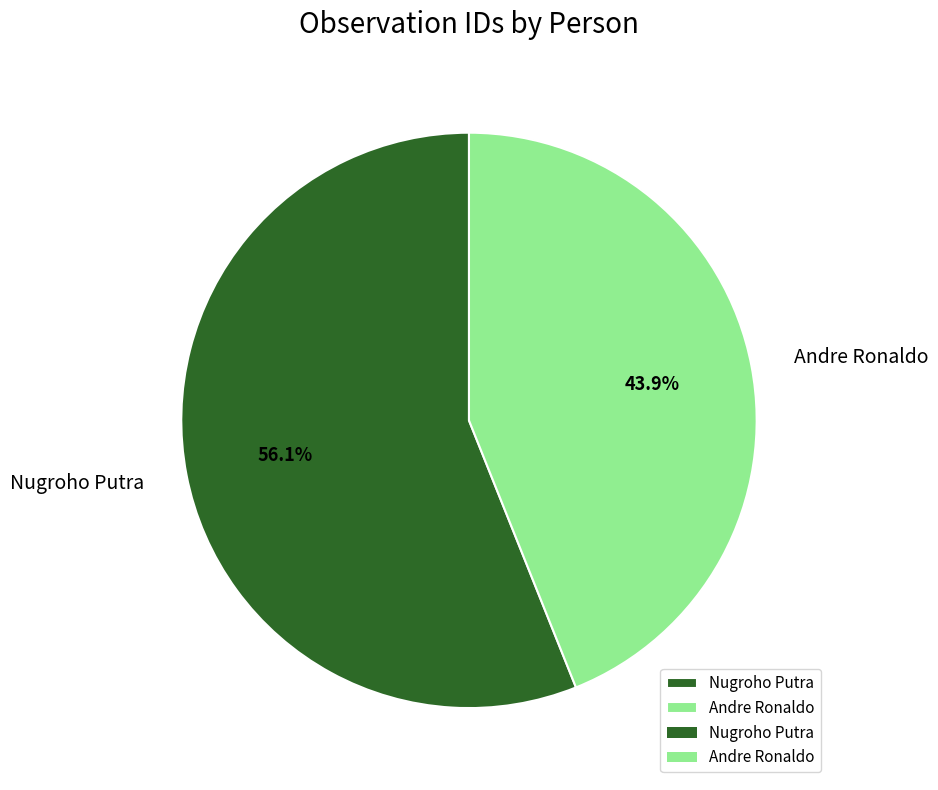

Count the number of slices in the pie.

2